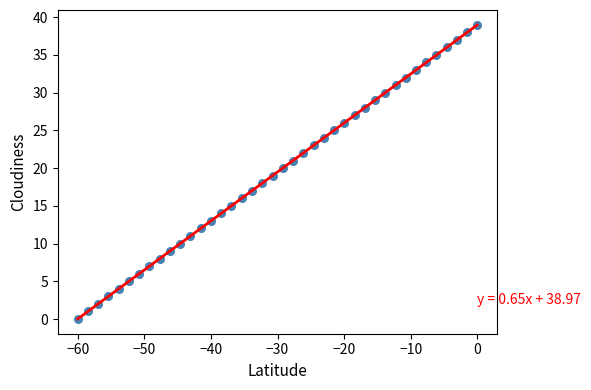

What is the range of Y values (max minus min)?

39